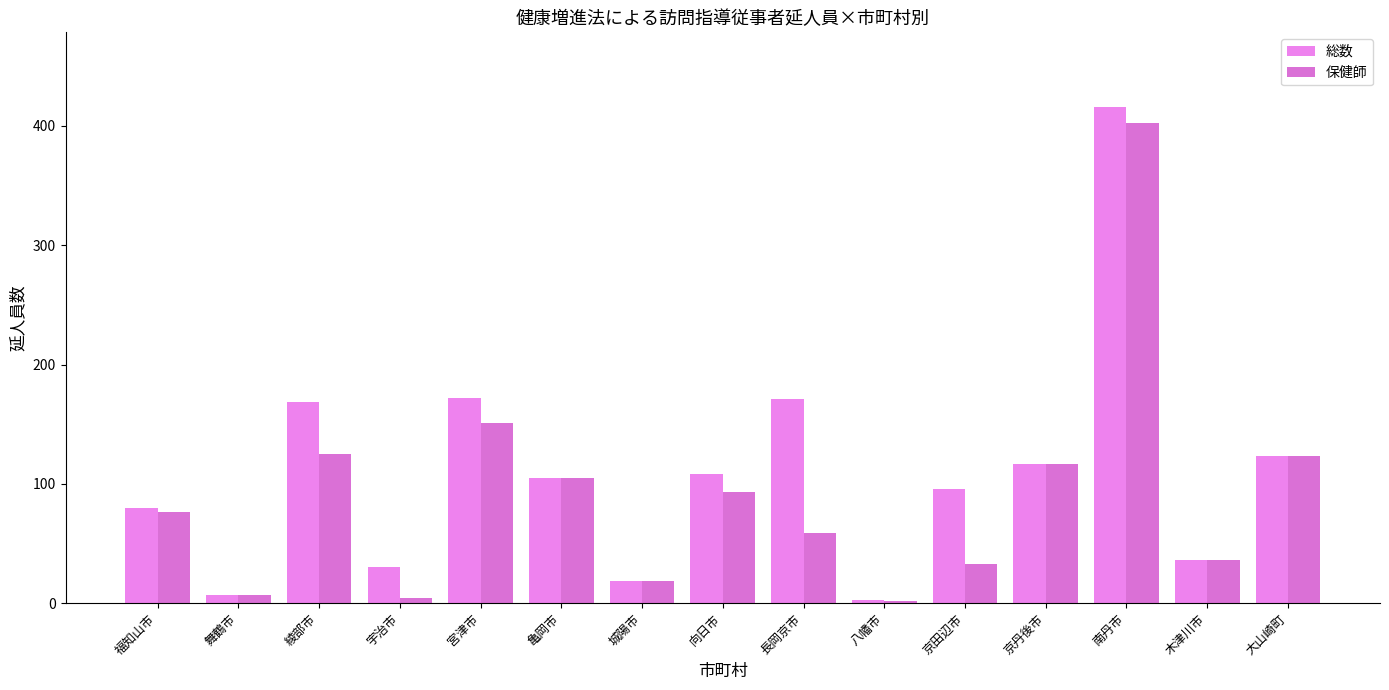

What is the label of the 3rd bar from the right?

南丹市